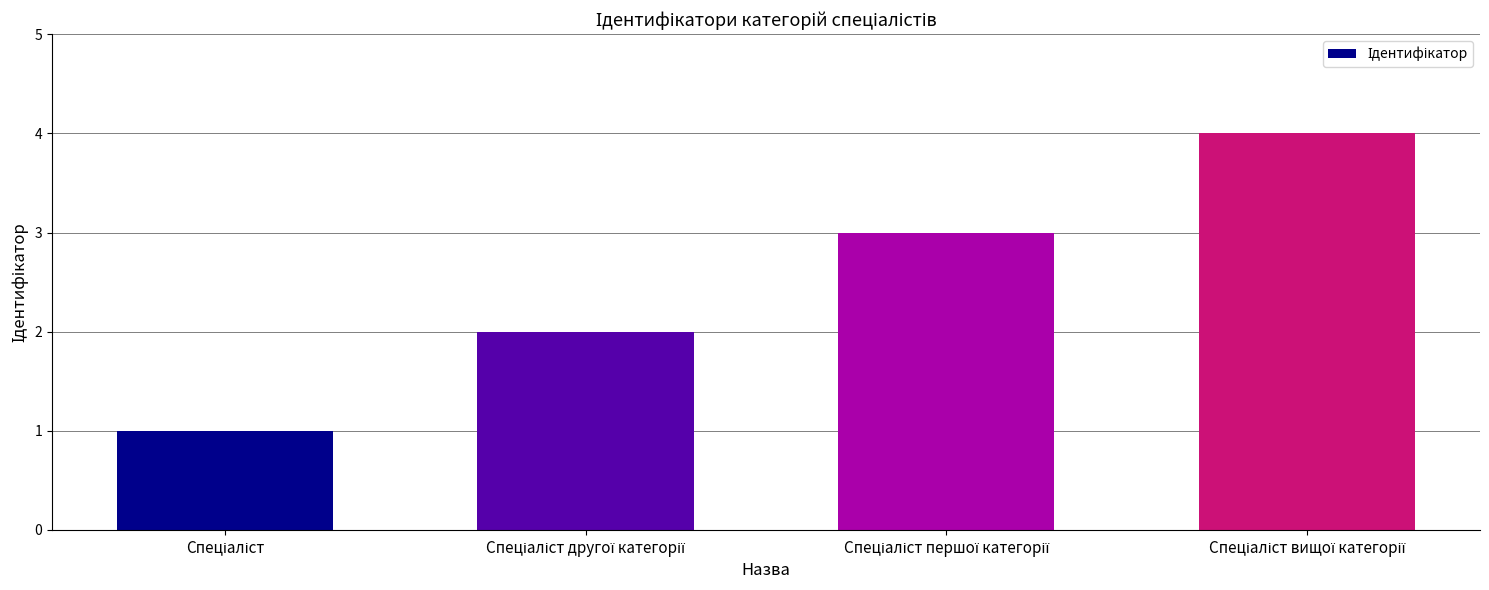

What is the greatest value displayed?

4